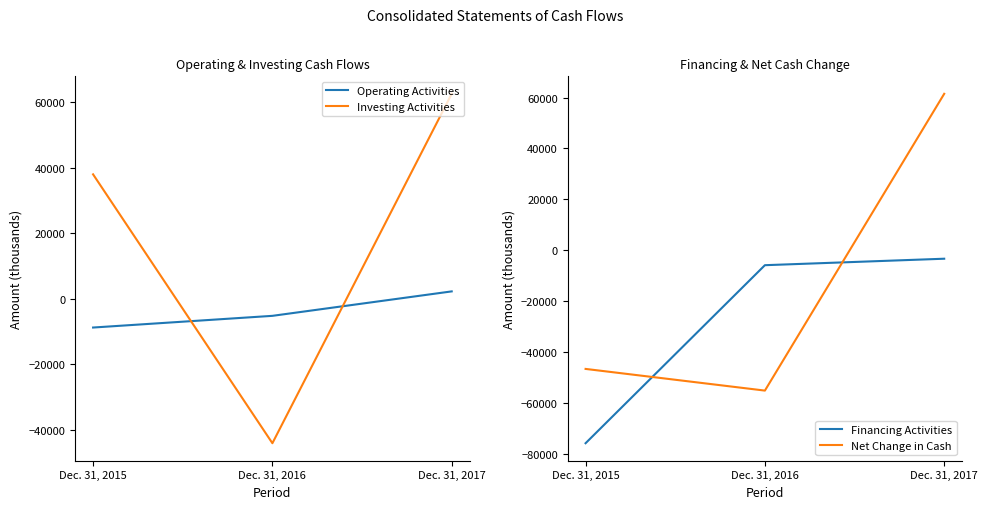

Is the value of Operating Activities at Dec. 31, 2015 greater than the value of Net Change in Cash at Dec. 31, 2015?

Yes